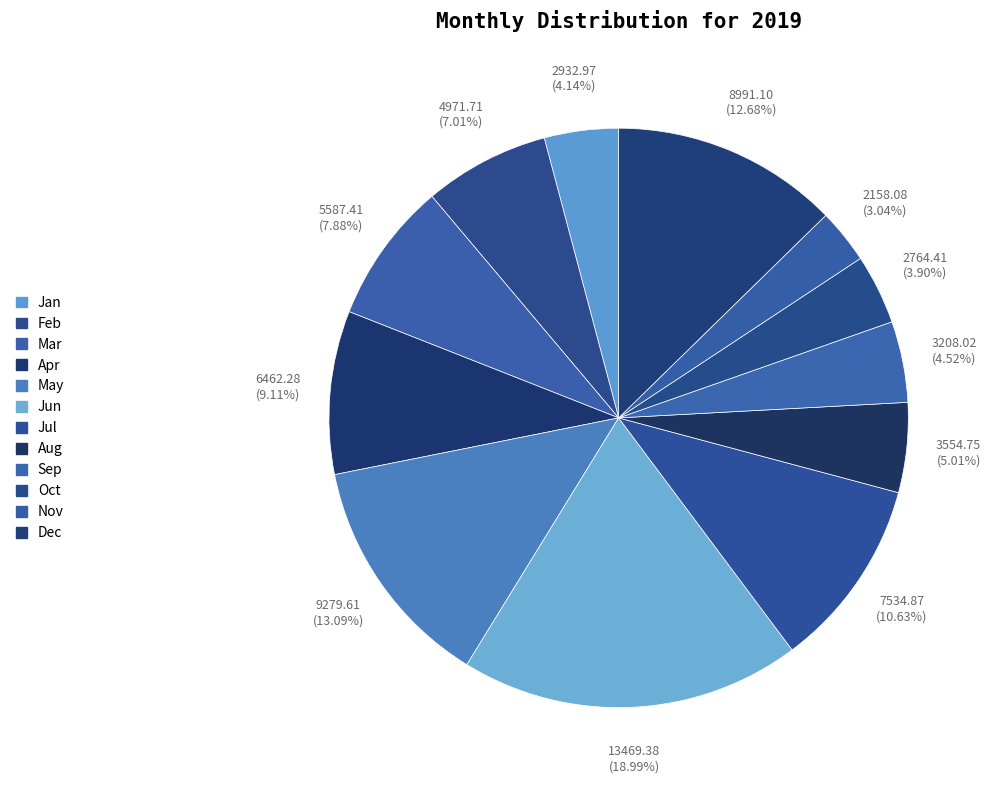

Approximately how many times larger is the value at Aug compared to May?

0.4